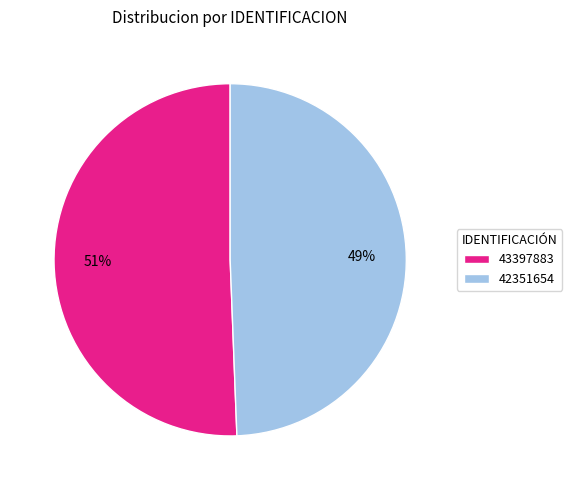

The 42351654 slice represents 49% of the pie. True or false?

True